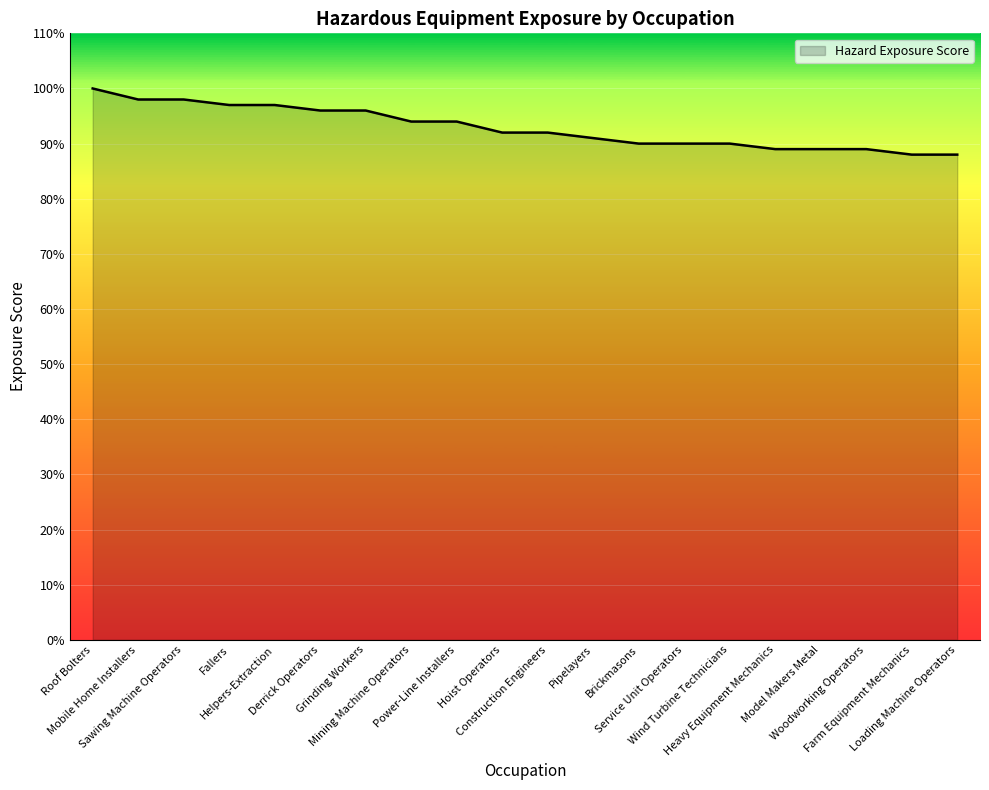

What is the maximum value shown in the chart?

100